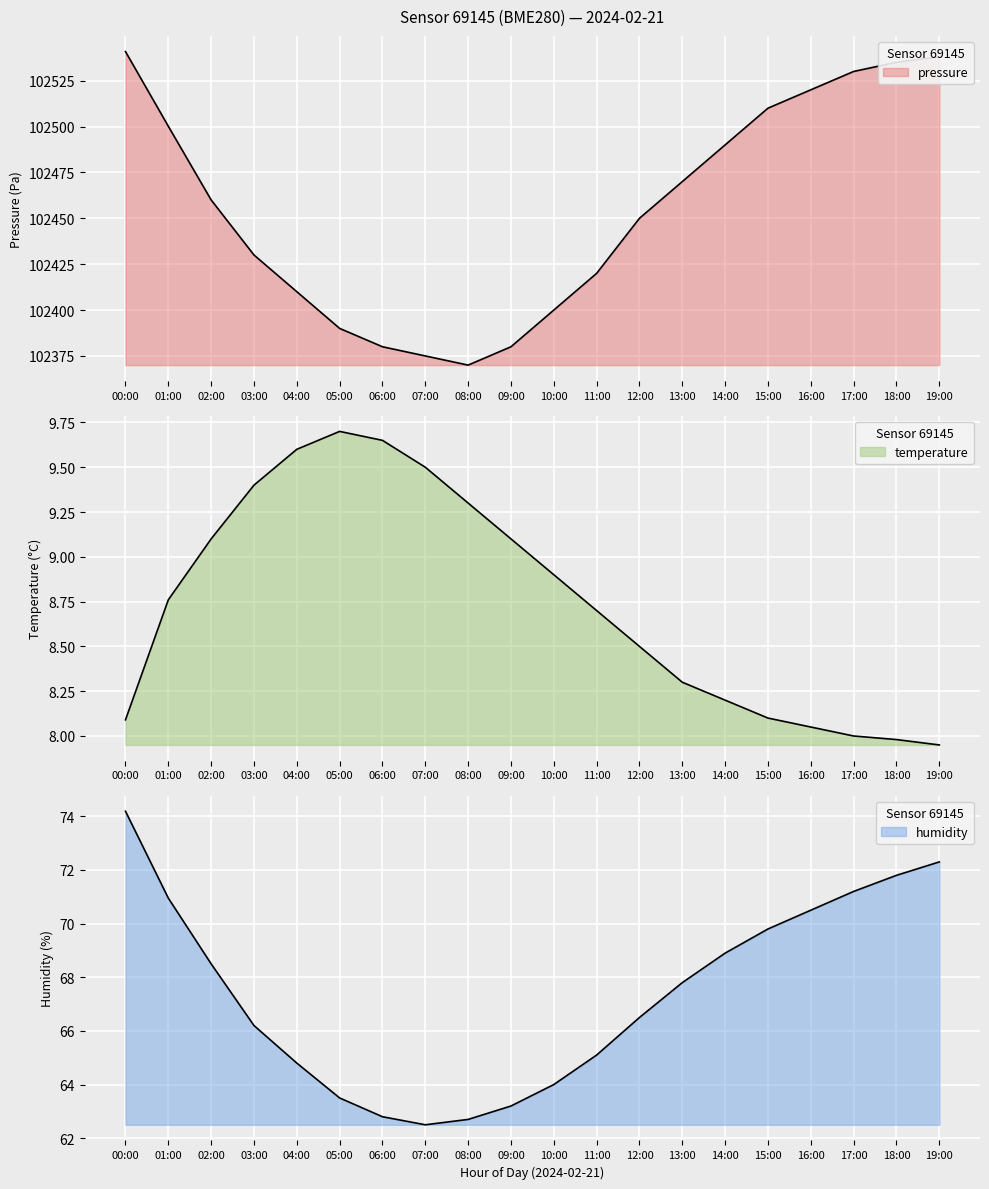

At which category is the sum across all series the highest?

00:00